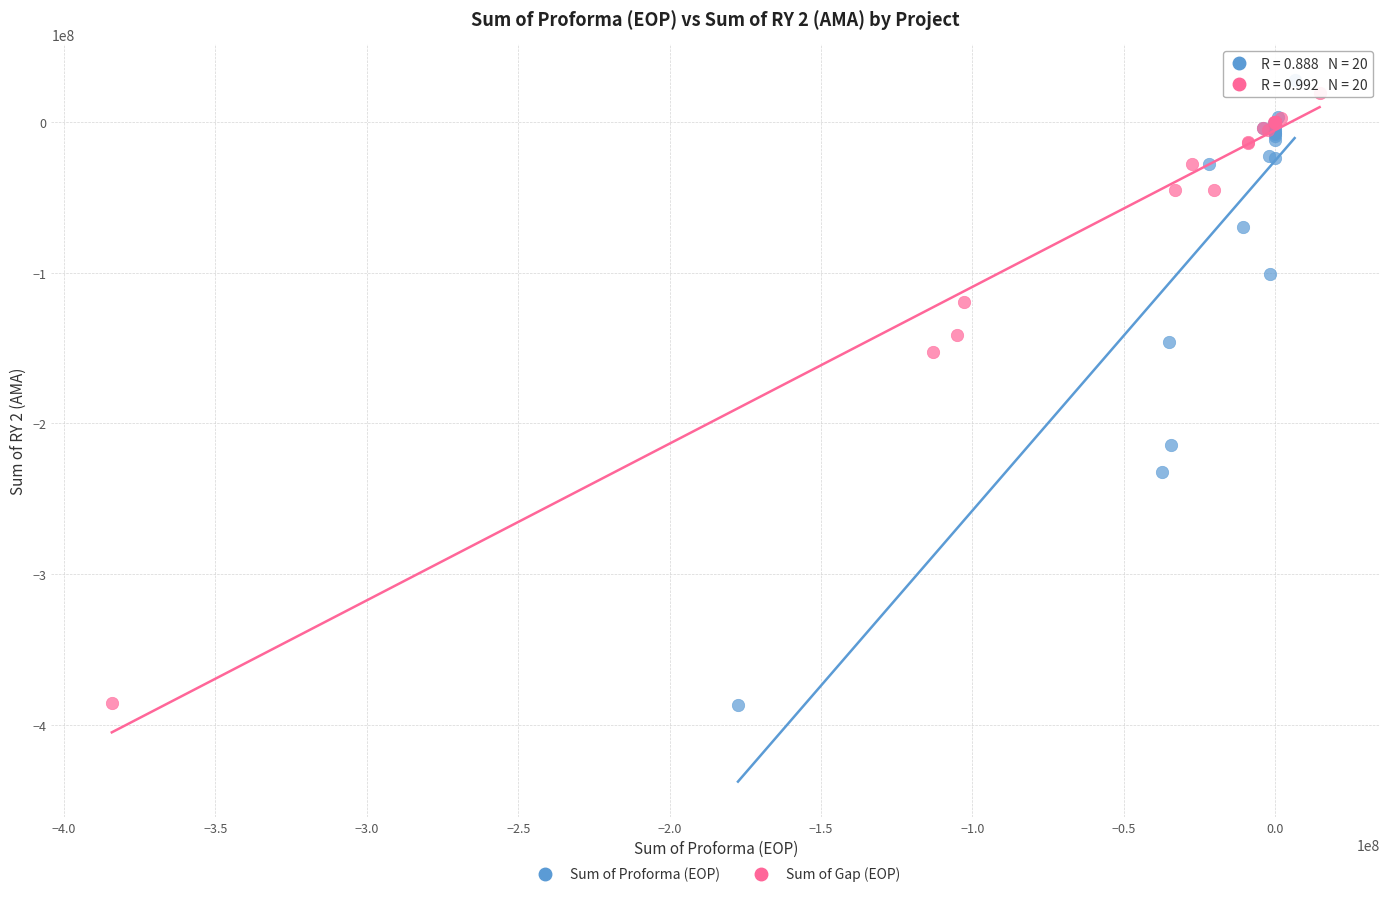

Which series has the widest spread of Y values?

Sum of Proforma (EOP)